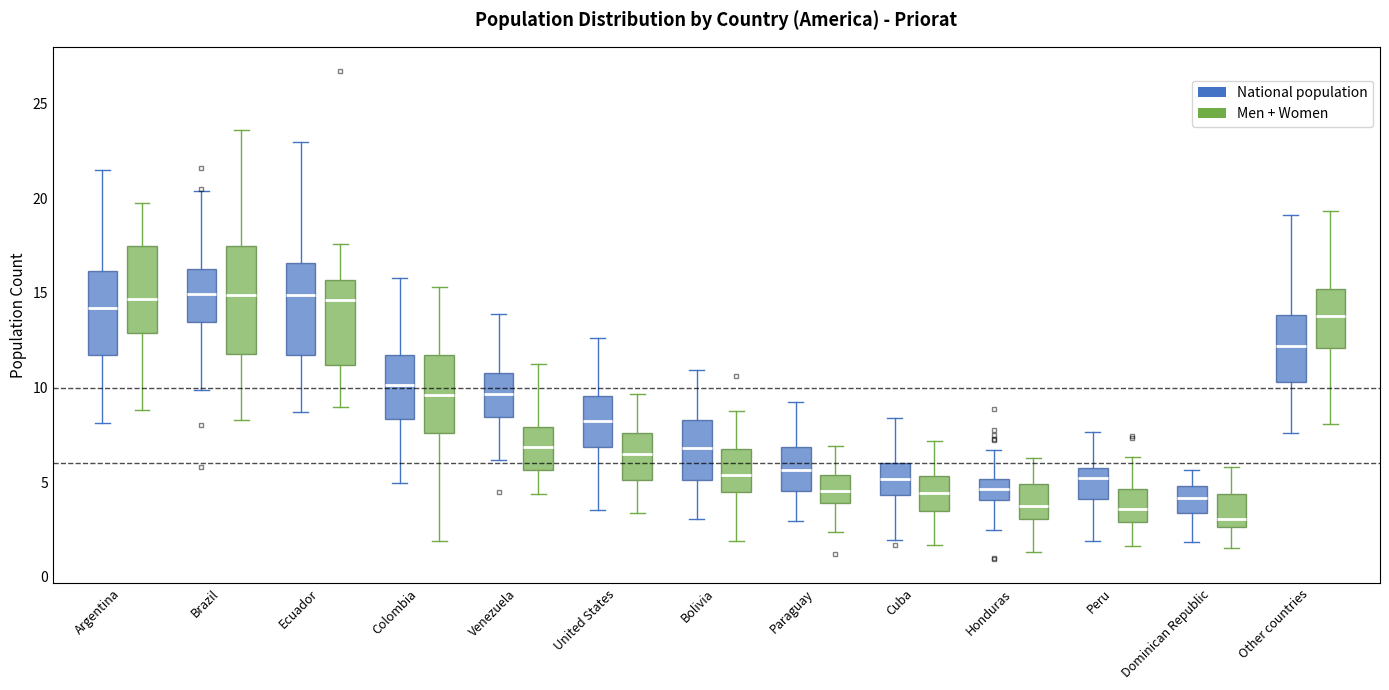

Which box is the tallest, from its lower edge to its upper edge?

Brazil (Men + Women)